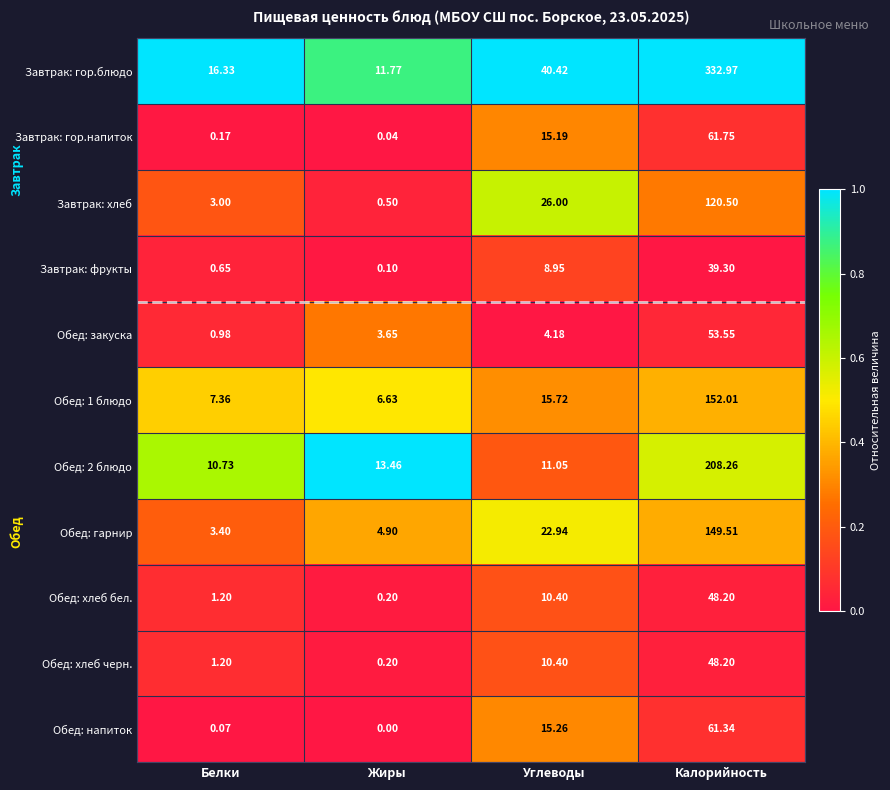

Rank the categories by Обед: гарнир value from highest to lowest.

Калорийность, Углеводы, Жиры, Белки